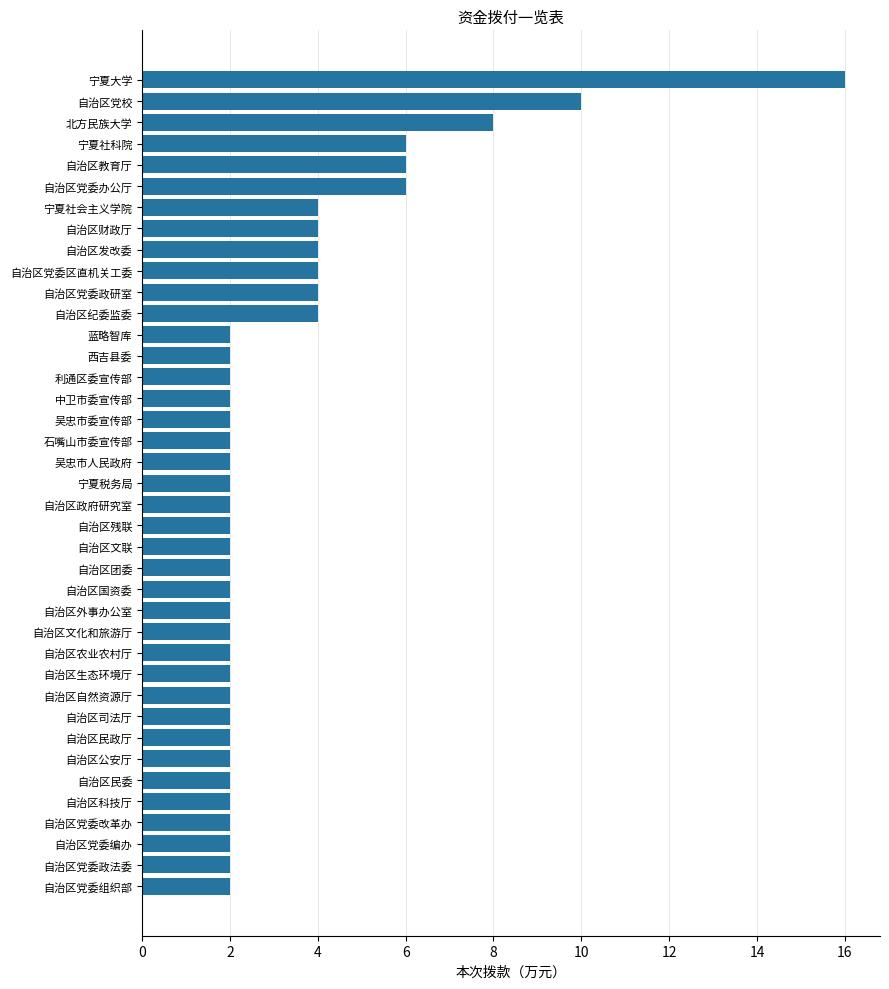

What is the greatest value displayed?

16